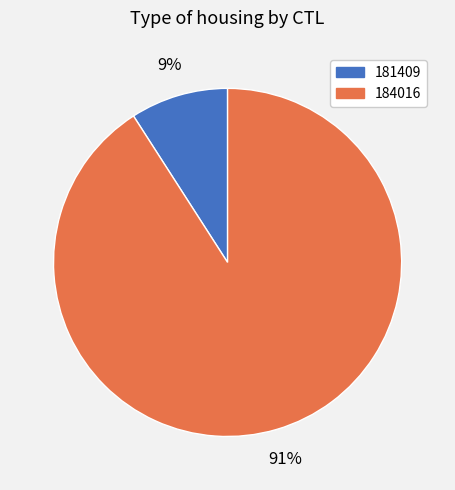

To the nearest percent, what is the difference between the largest and smallest slice percentages?

82%